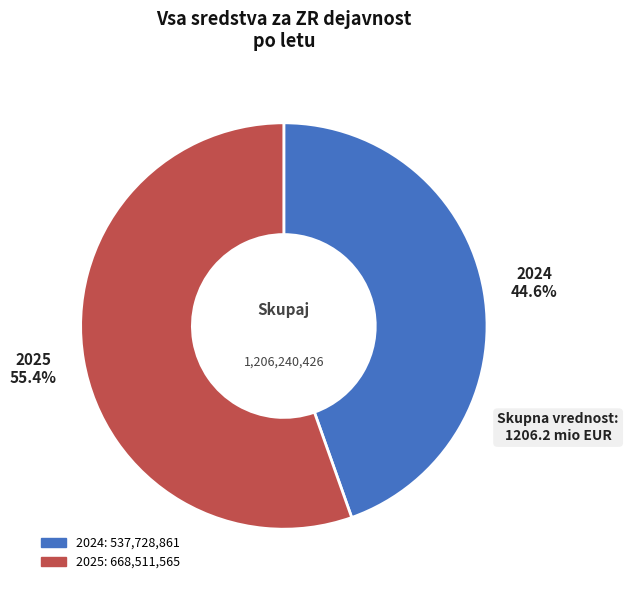

What is the total percentage of 2024 and 2025?

100.0%